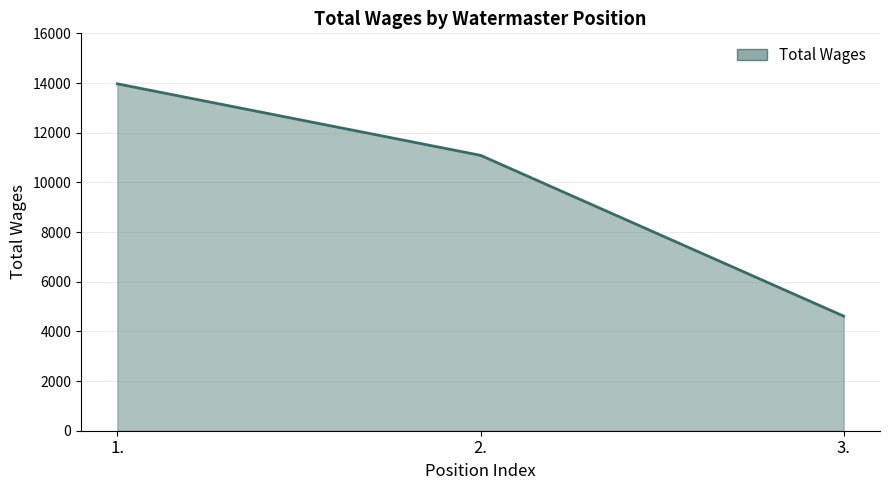

True or false: the data shows 7889 at 3..

False